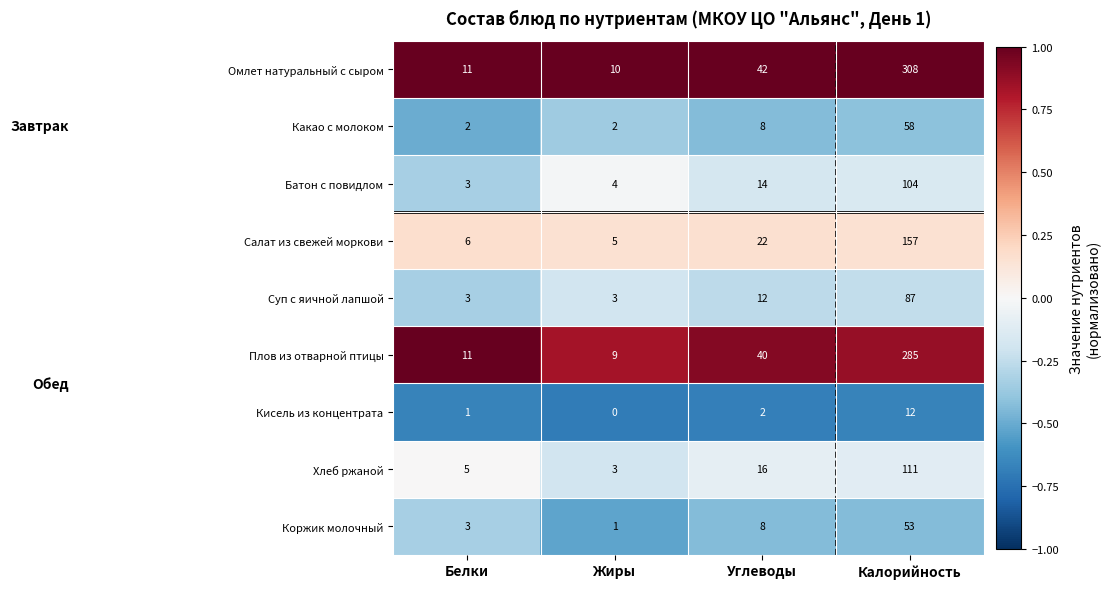

What is the smallest value displayed?

0